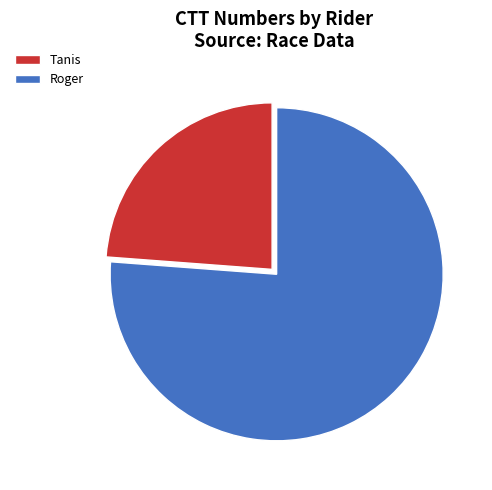

To the nearest percent, what percentage of the pie is Roger?

76%